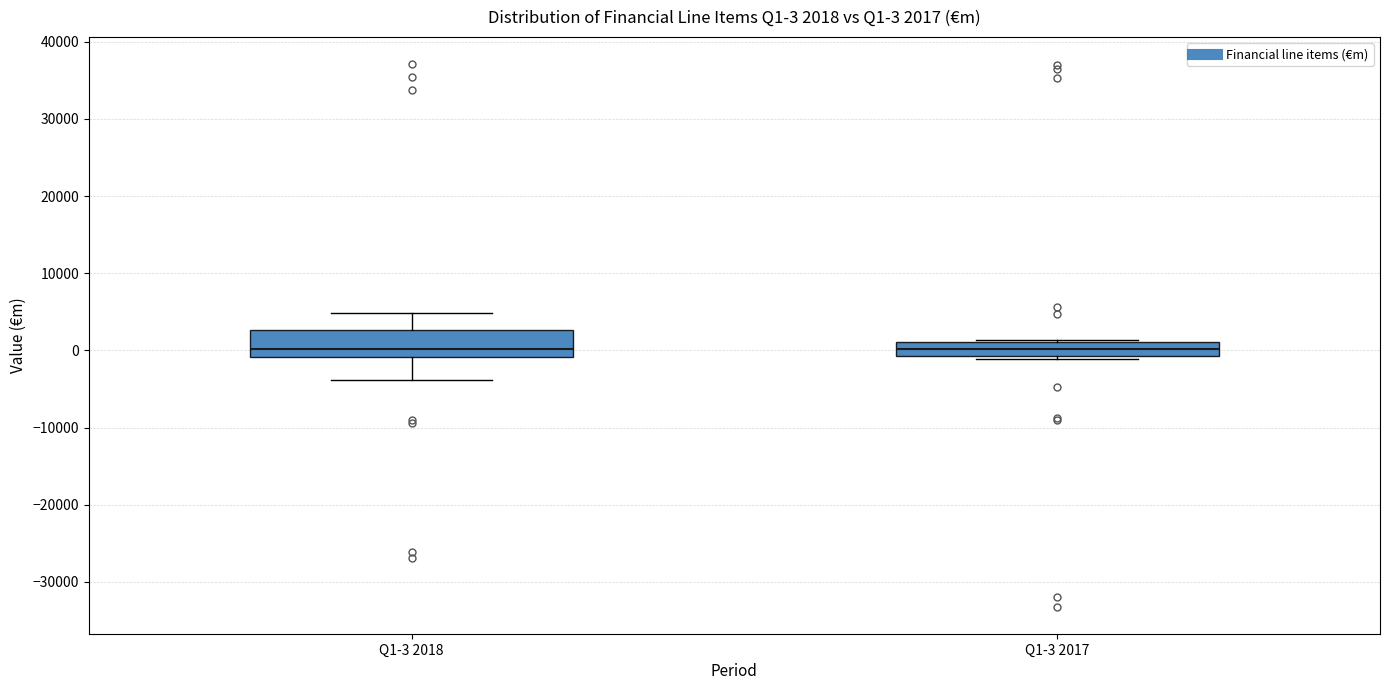

Comparing the boxes themselves (not the whiskers), which one is the tallest?

Q1-3 2018